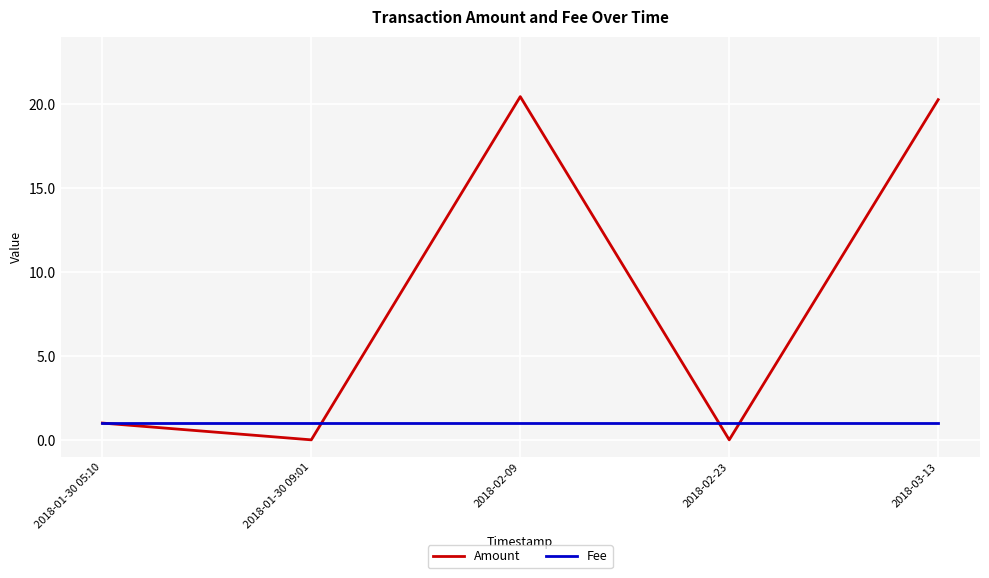

Where is Amount nearest to the value 10?

2018-01-30 05:10